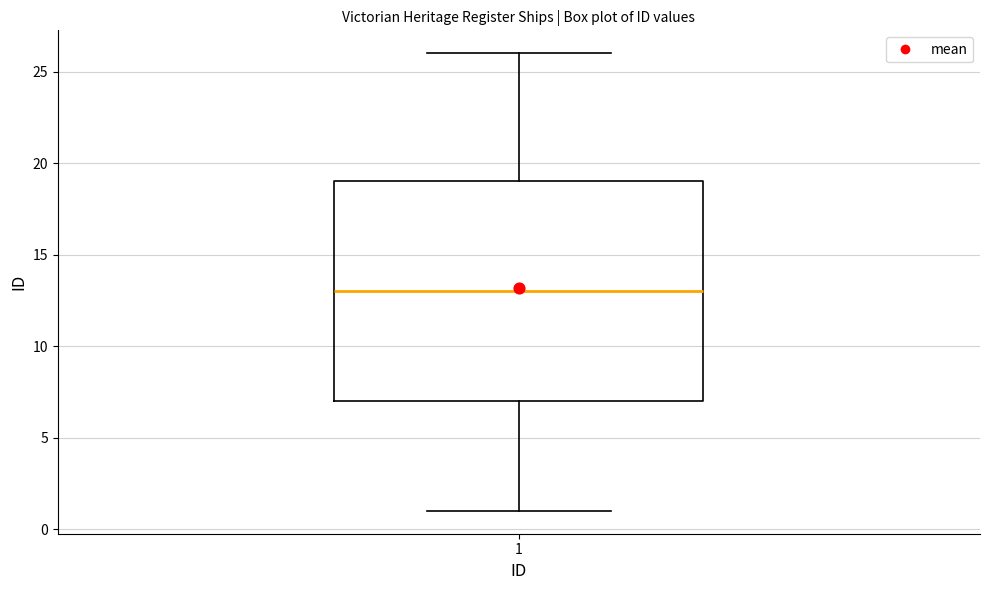

Transcribe this box plot: give where the median line is, the range the box spans, and where the two whiskers end, as read against the y-axis. The values are not printed on the chart, so give them approximately, as read against the axis.

median 13, box 7 to 19, whiskers 1 to 26